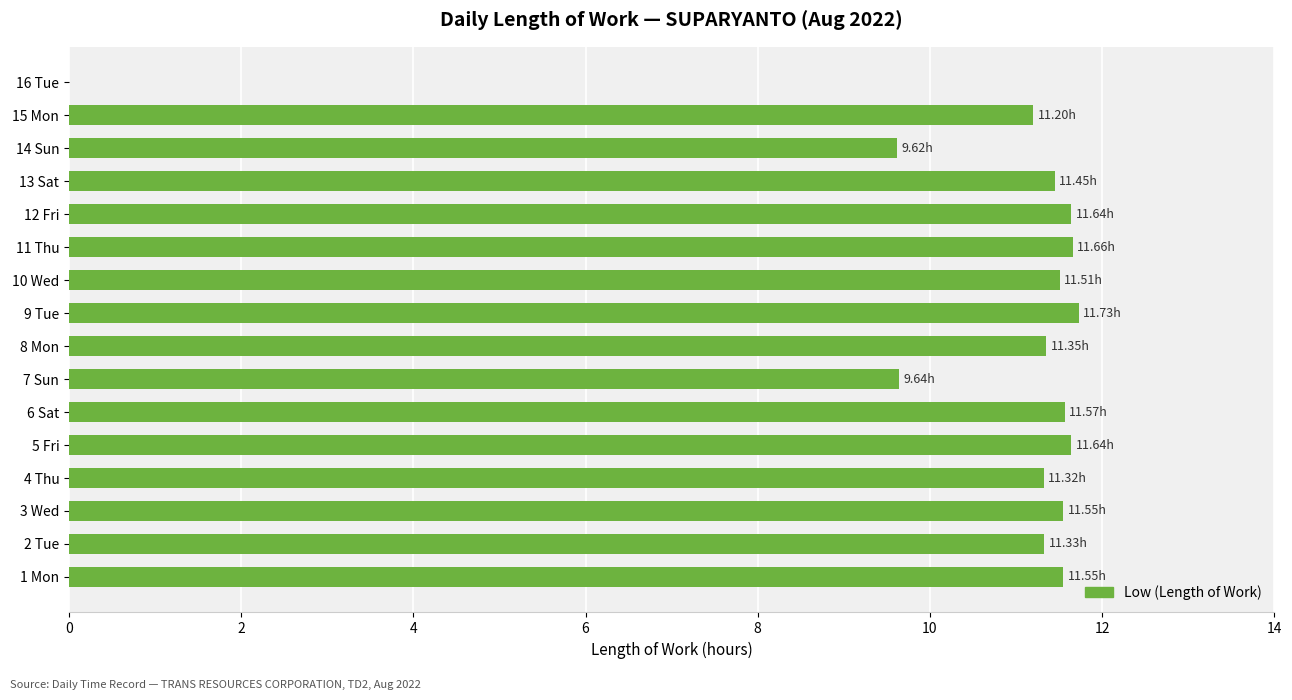

What is the sum of the values at 3 Wed and 6 Sat?

23.1